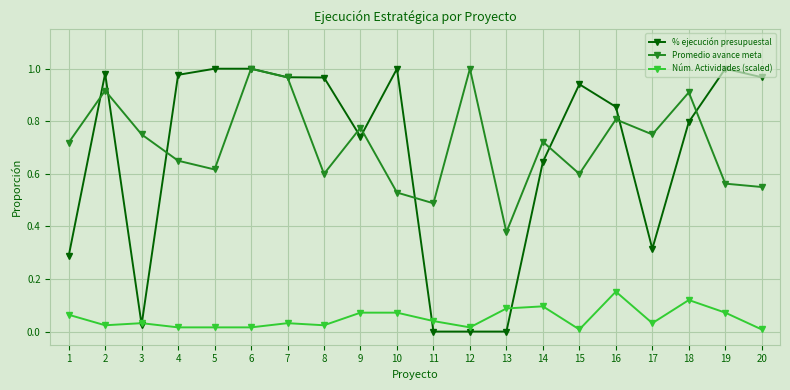

At how many categories does at least one series exceed 0?

20